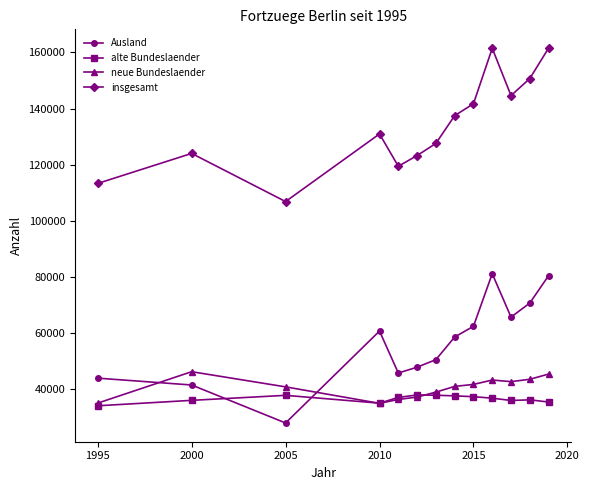

True or false: insgesamt and alte Bundeslaender intersect in this chart.

False